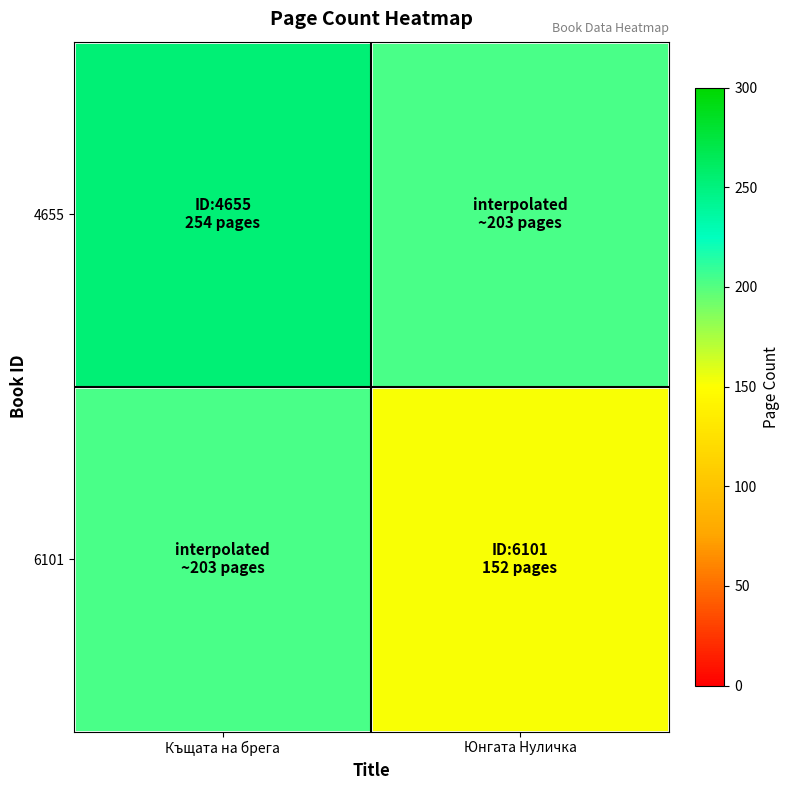

Between Къщата на брега and Юнгата Нуличка, which series saw the biggest shift?

4655